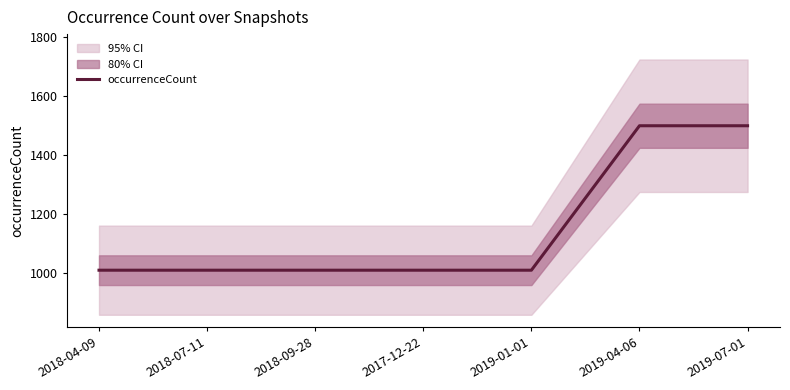

At which category does the chart reach its peak across all series?

2019-04-06